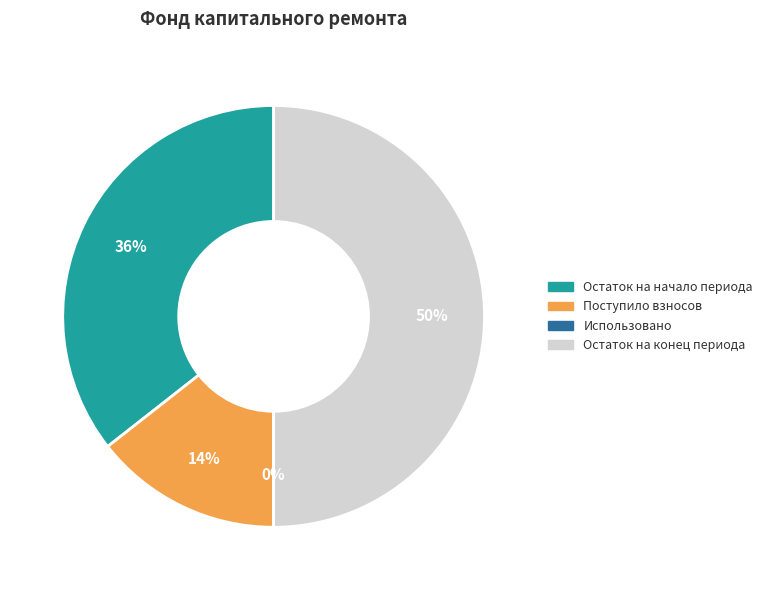

To the nearest percent, what is the average slice percentage?

25%